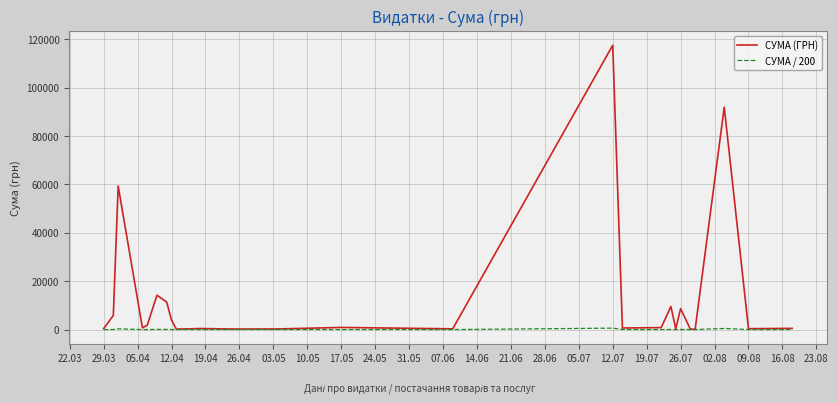

List the series in order of their overall mean, highest first.

СУМА (ГРН), СУМА / 200